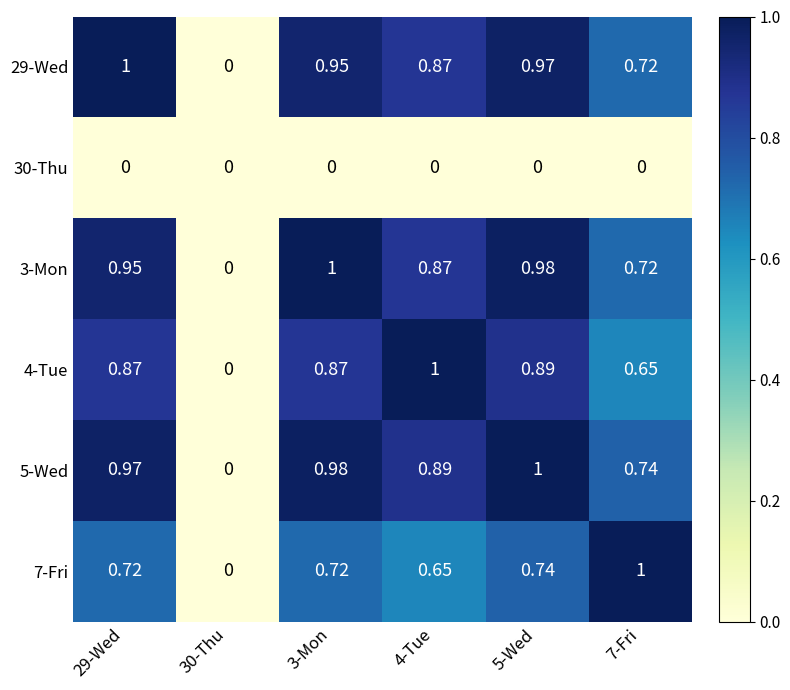

Is the value of 5-Wed at 5-Wed greater than the value of 3-Mon at 5-Wed?

Yes